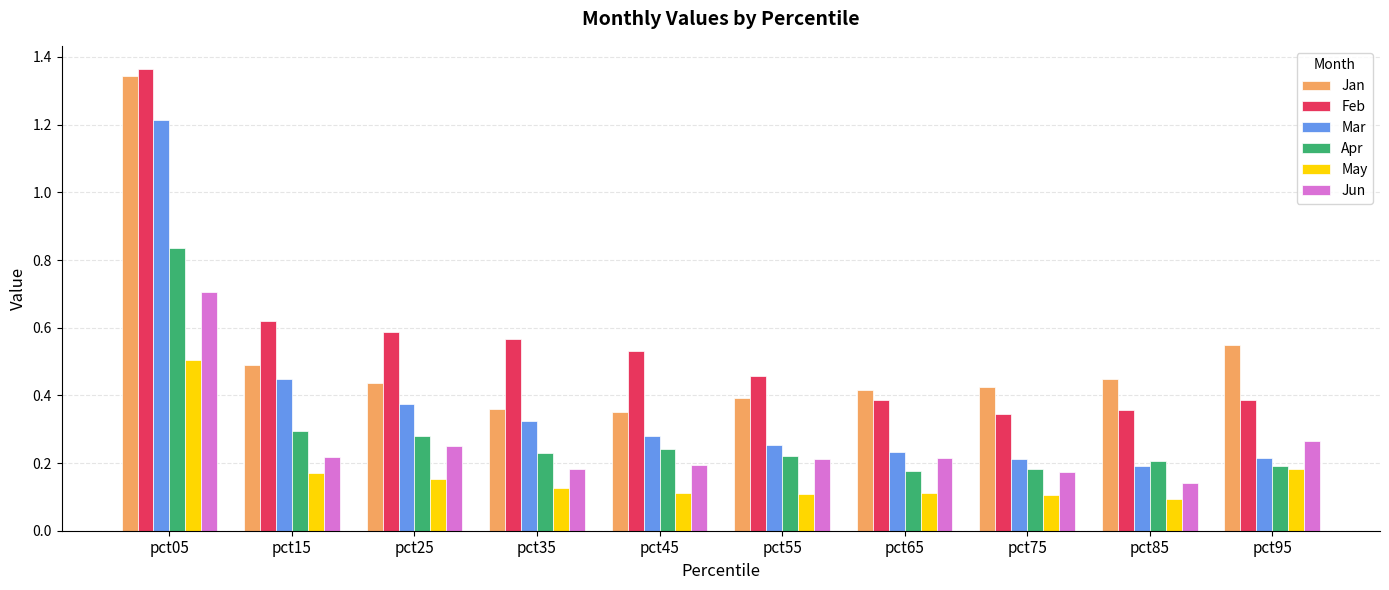

What is the difference between the maximum and minimum values in the Jan series?

1.0